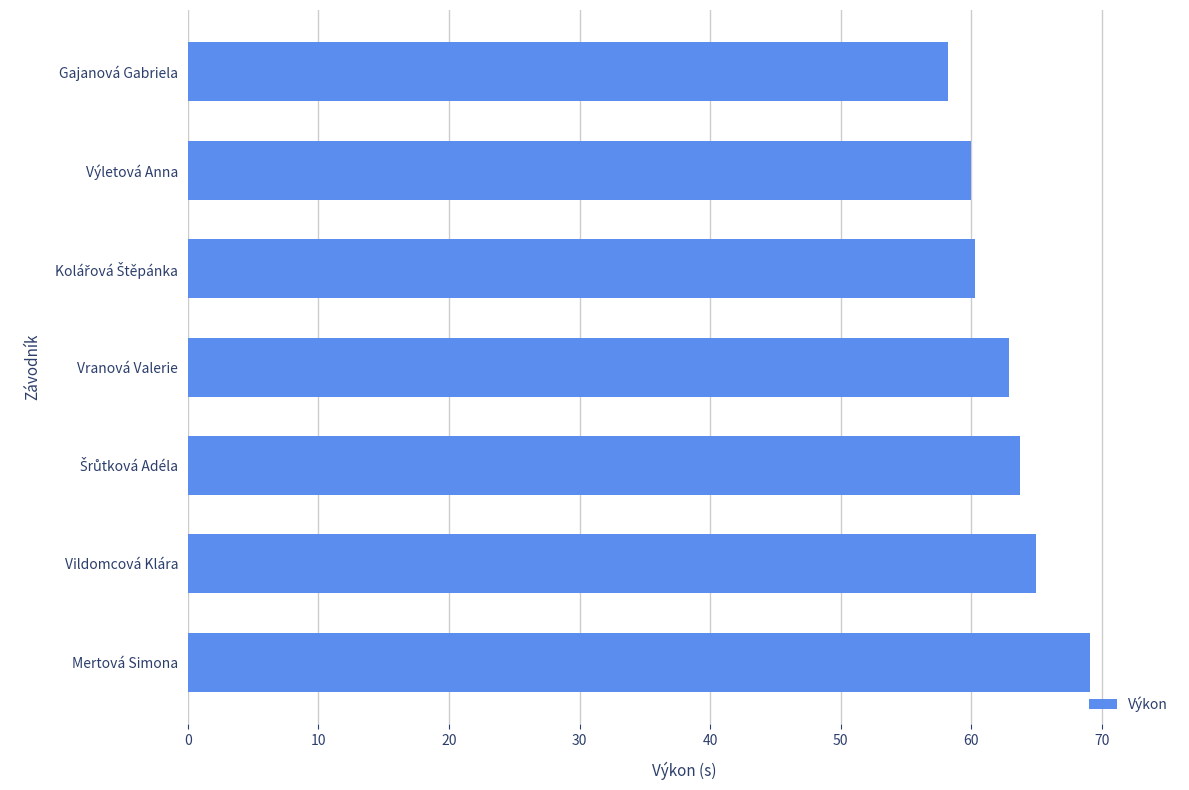

What is the change in value from Gajanová Gabriela to Mertová Simona?

+10.8